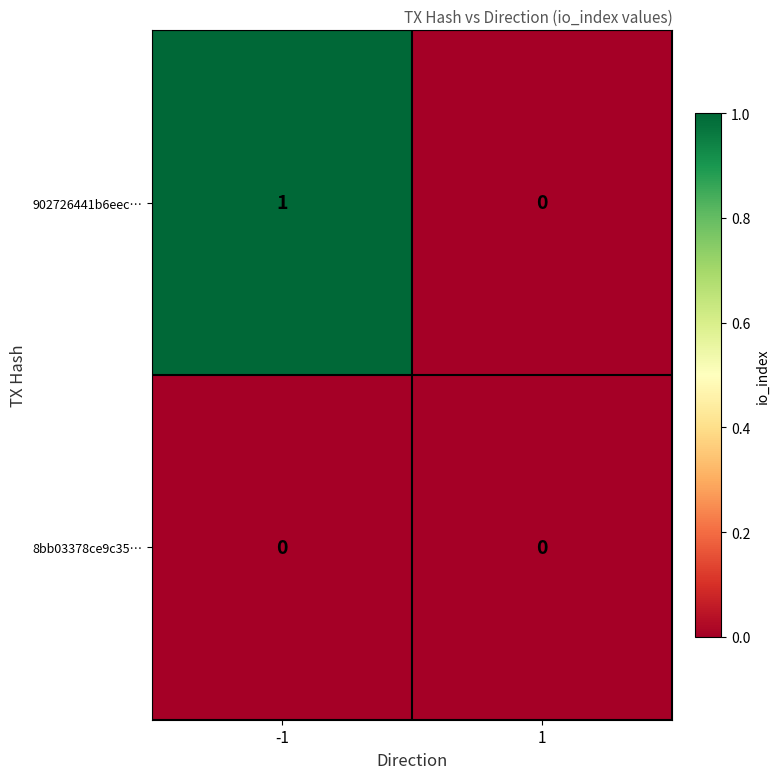

At -1, list the series in order from largest to smallest.

902726441b6eec…, 8bb03378ce9c35…